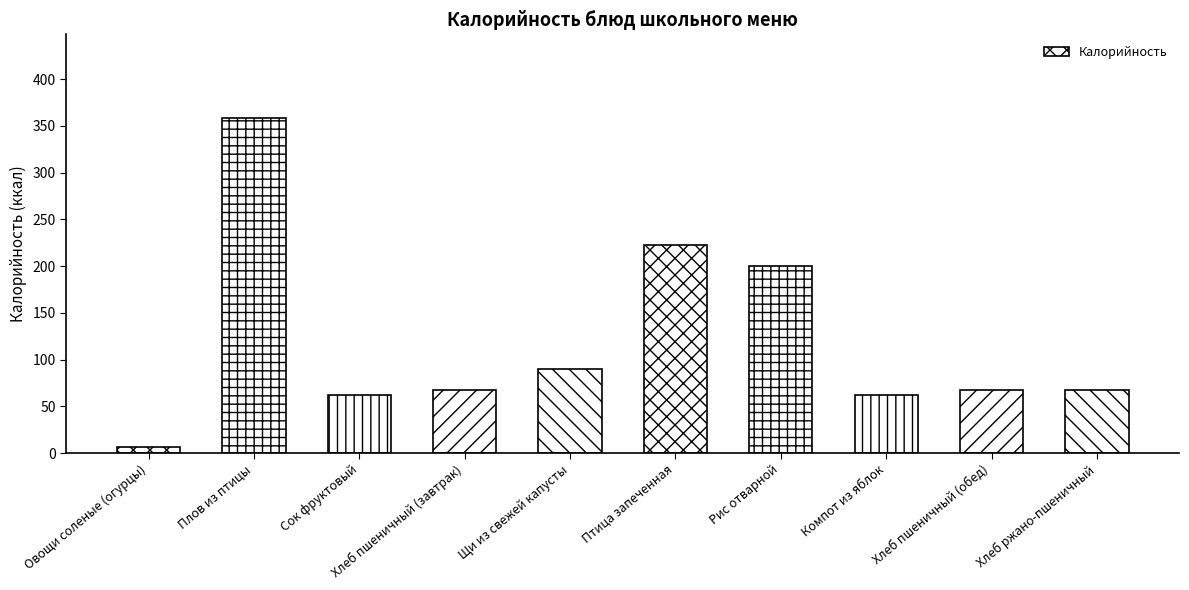

Is it true that the value at Щи из свежей капусты is 89.8?

True